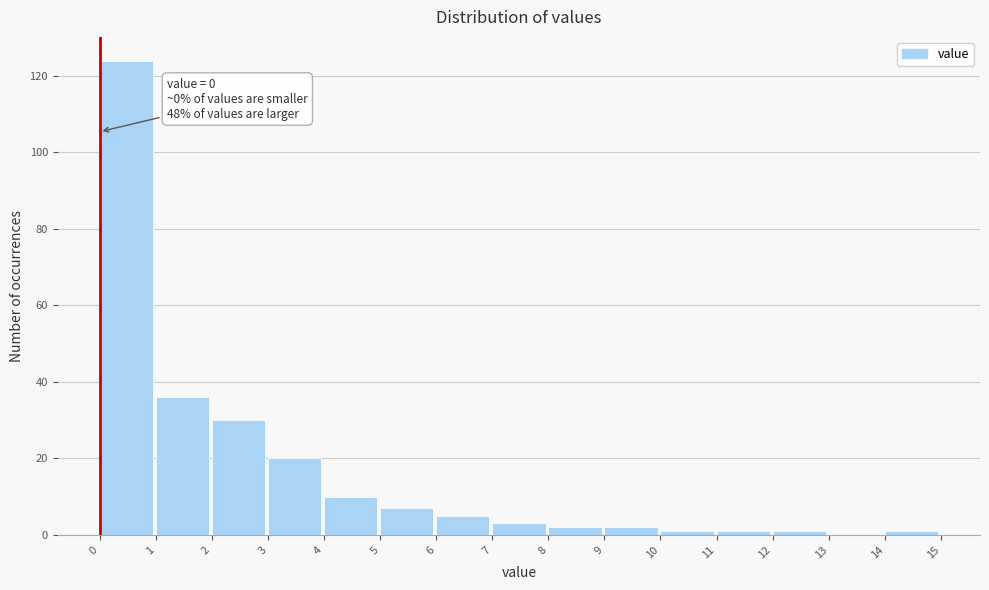

Over which range of the x-axis is the bar tallest?

0 to 1